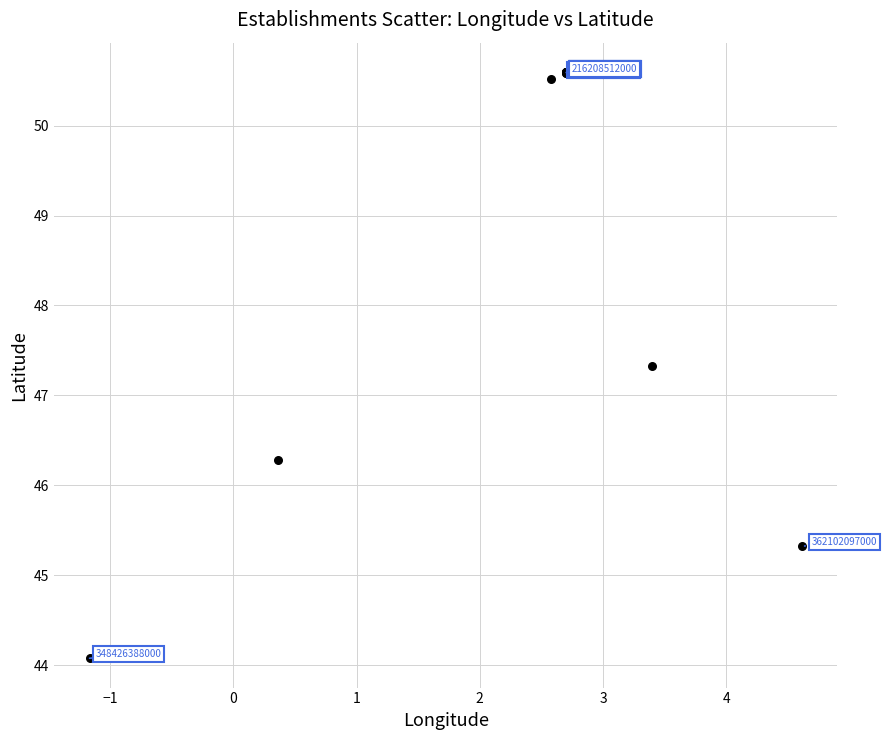

What Y value in the scatter plot is closest to 47?

47.3